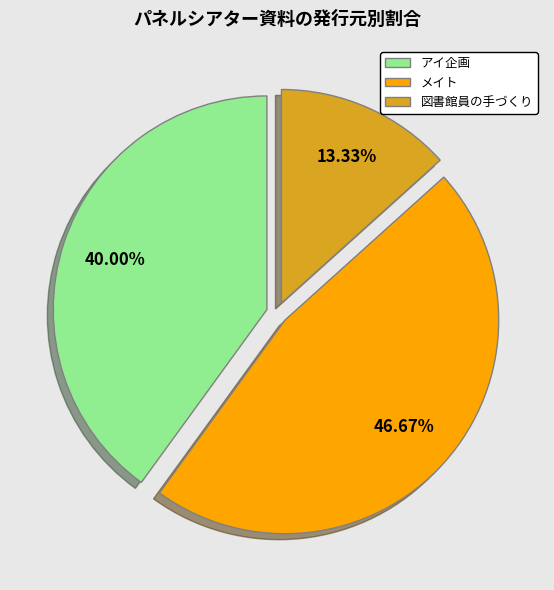

Rank the categories by value from highest to lowest.

メイト, アイ企画, 図書館員の手づくり